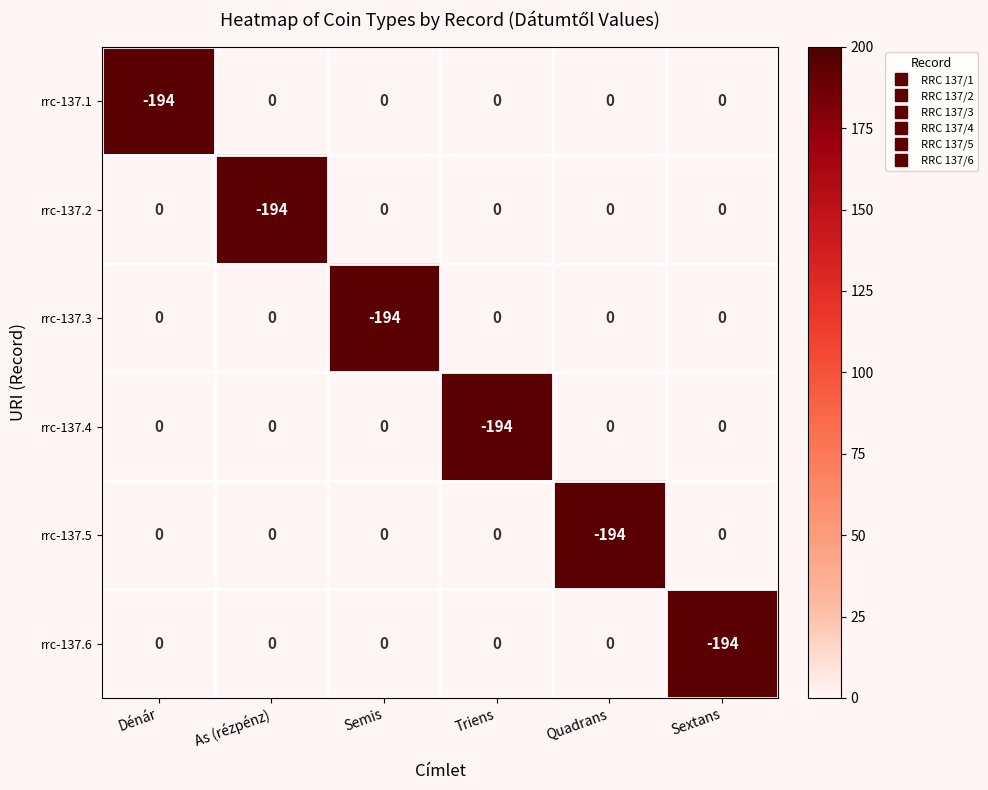

What is the sum of all rrc-137.5 values?

-194